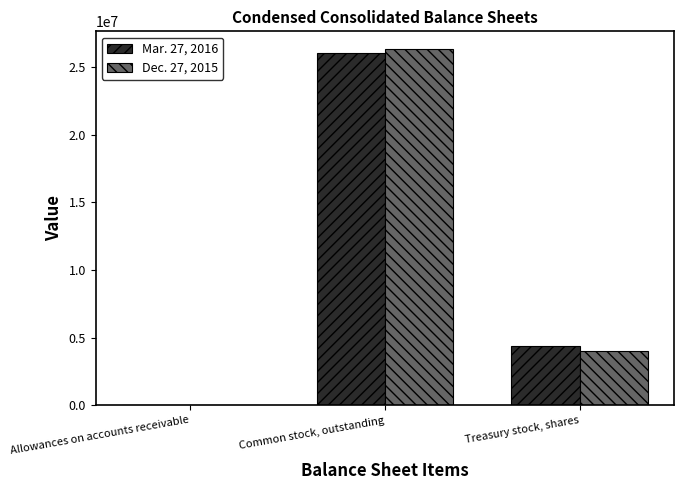

Is the value of Dec. 27, 2015 at Allowances on accounts receivable greater than the value of Mar. 27, 2016 at Treasury stock, shares?

No